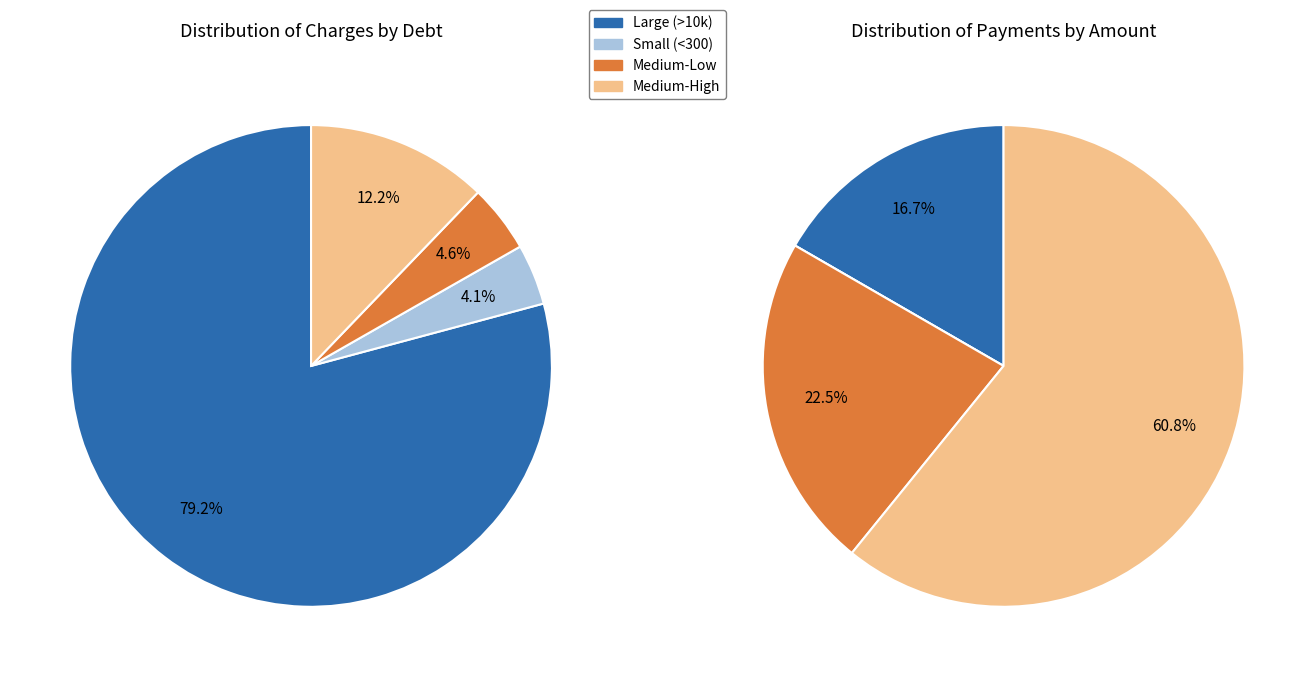

Is 10 the majority of the pie?

No